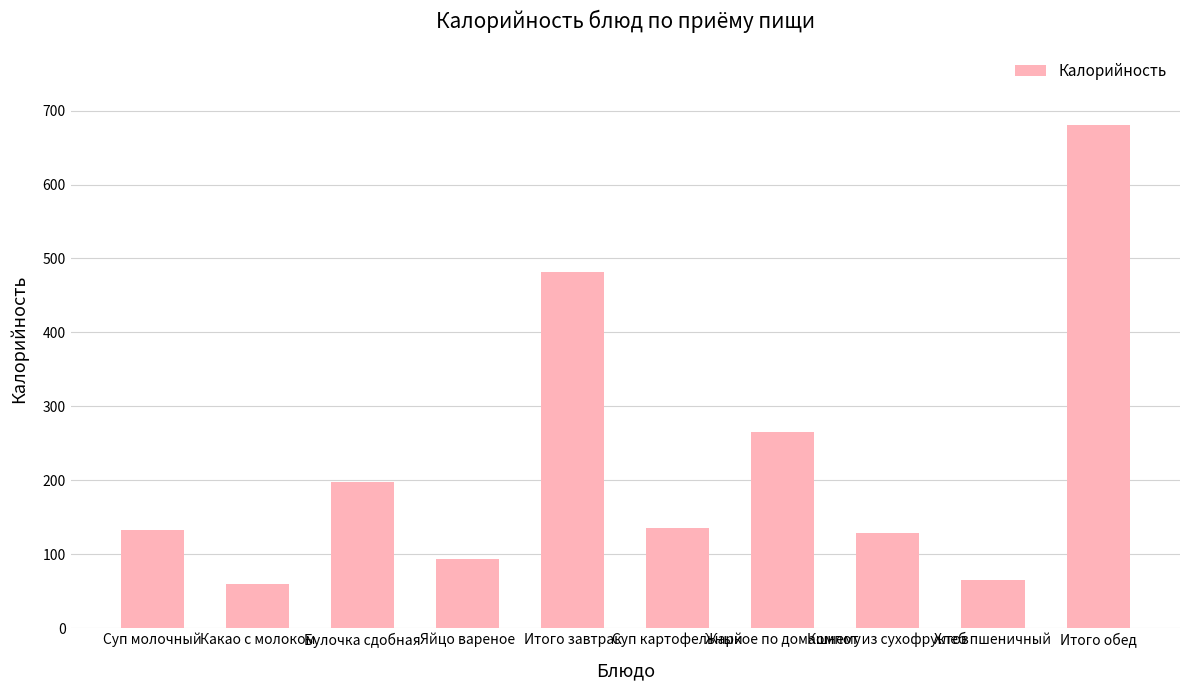

What is the average value?

223.8